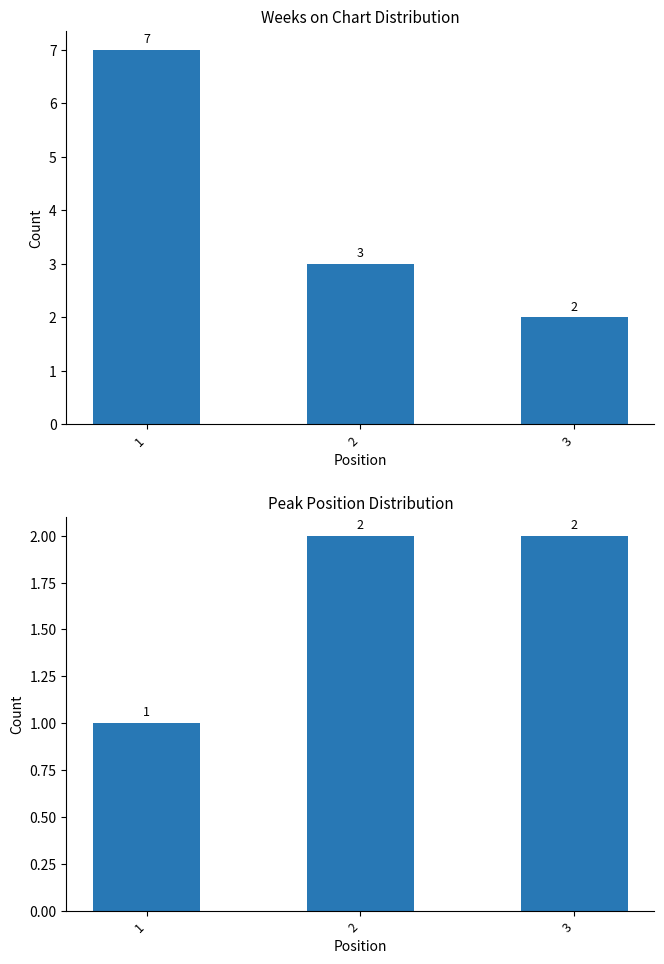

What is the difference between the maximum and minimum values in the Weeks on Chart series?

5